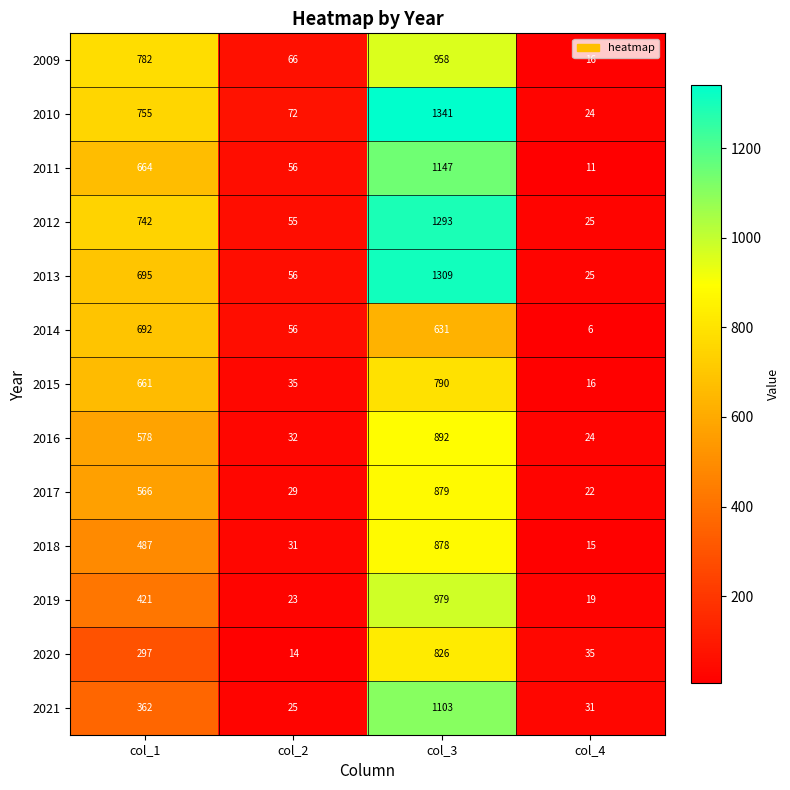

Rank the series by their maximum value, from lowest to highest.

2014, 2015, 2020, 2018, 2017, 2016, 2009, 2019, 2021, 2011, 2012, 2013, 2010